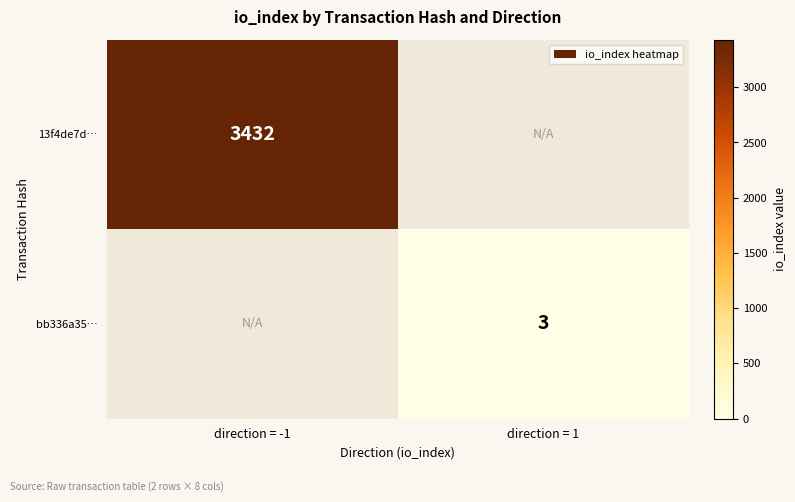

Which has a higher value, direction = 1 or direction = -1?

direction = -1